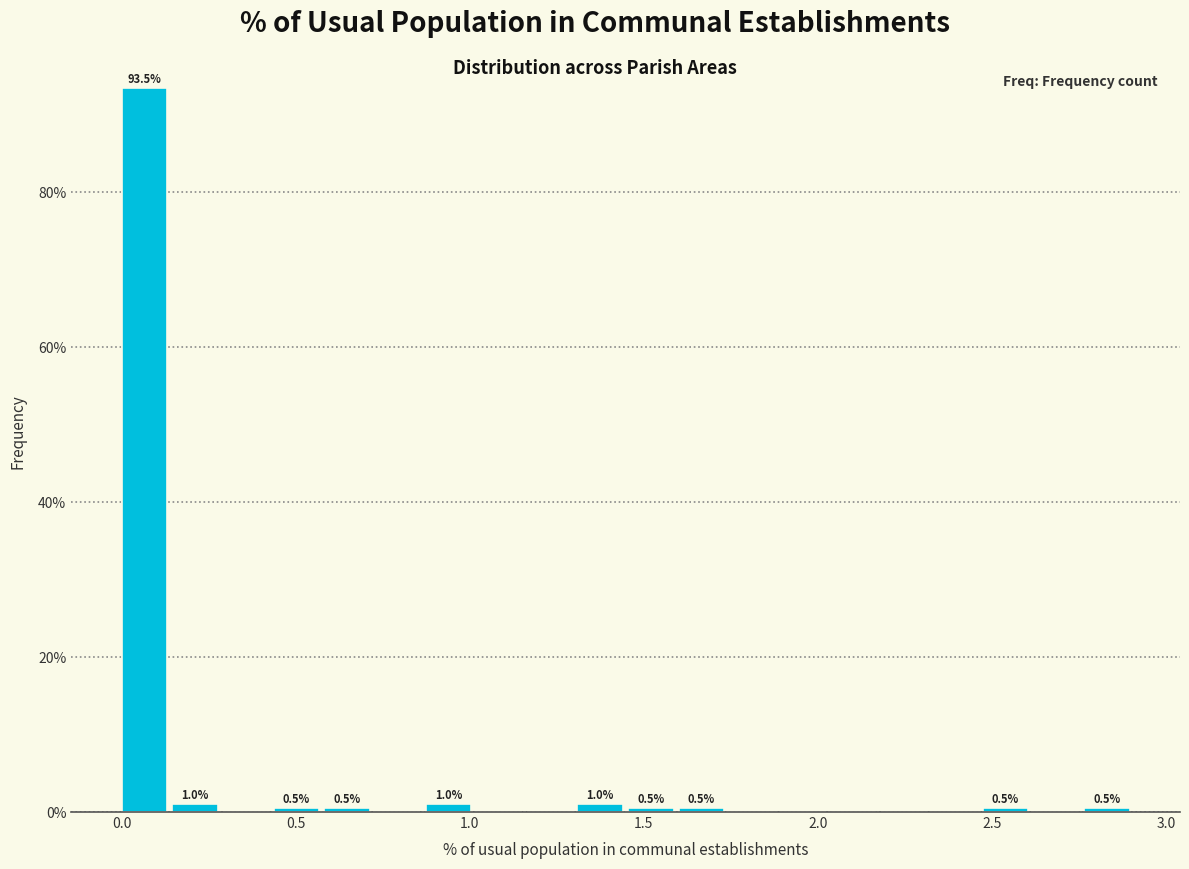

Around what value on the x-axis is the tallest bar? Give the approximate position of its centre, as read against the axis.

0.05